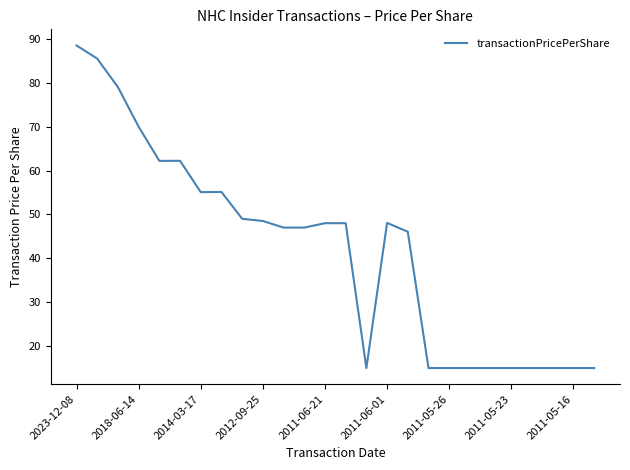

What is the greatest value displayed?

88.5